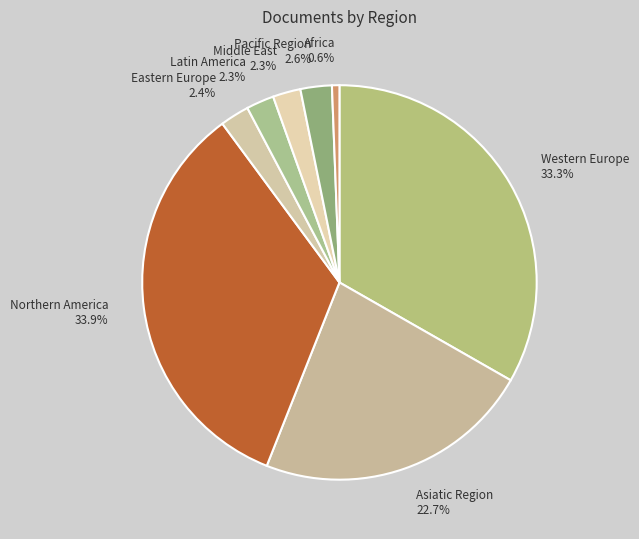

To the nearest percent, what is the difference between the largest and smallest slice percentages?

33%